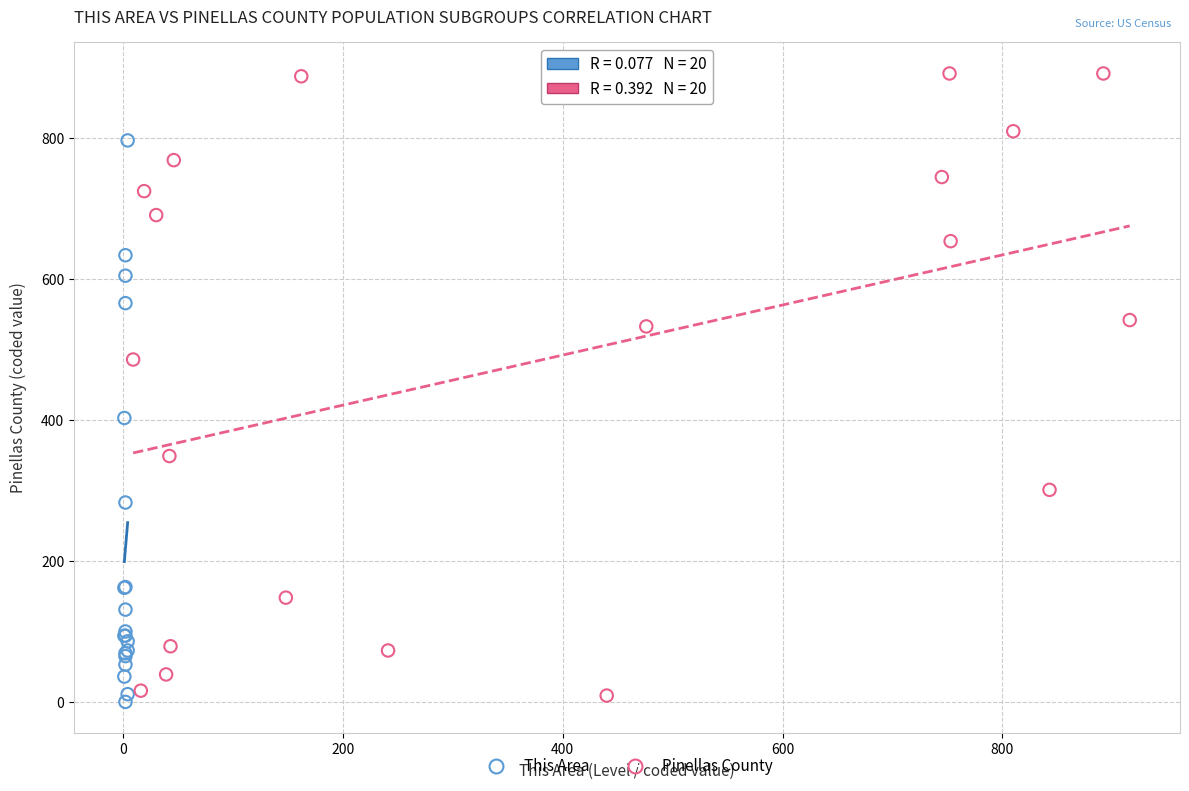

Which series has the largest Y range (max minus min)?

Pinellas County